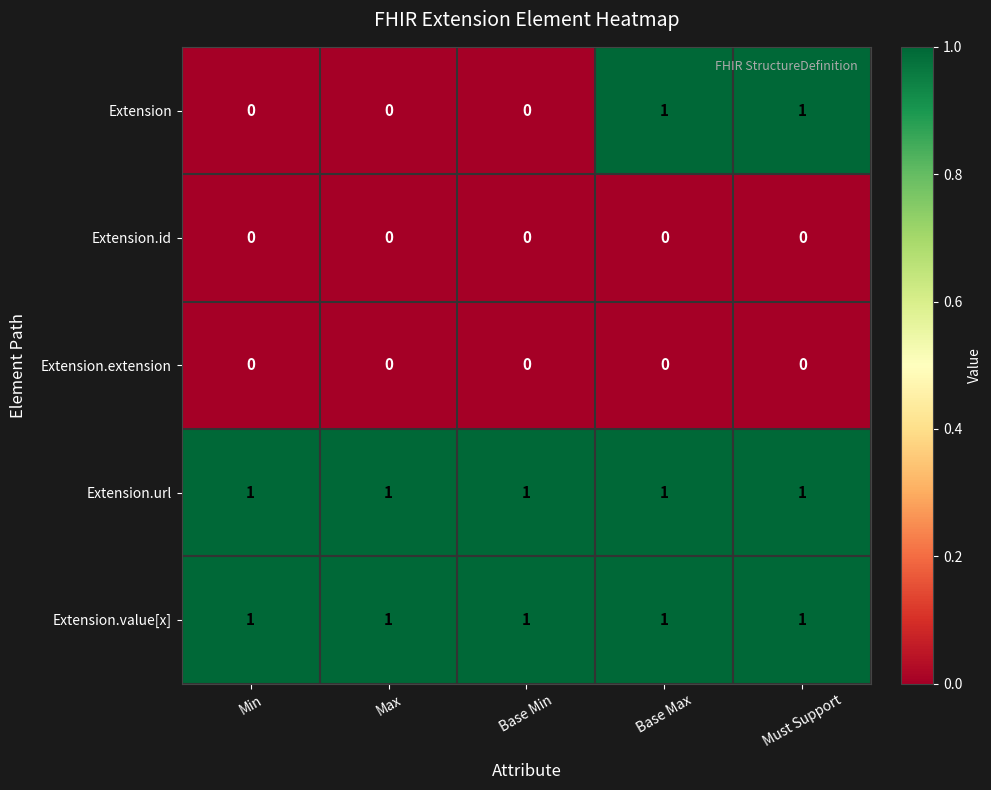

How many categories are shown in the chart?

5